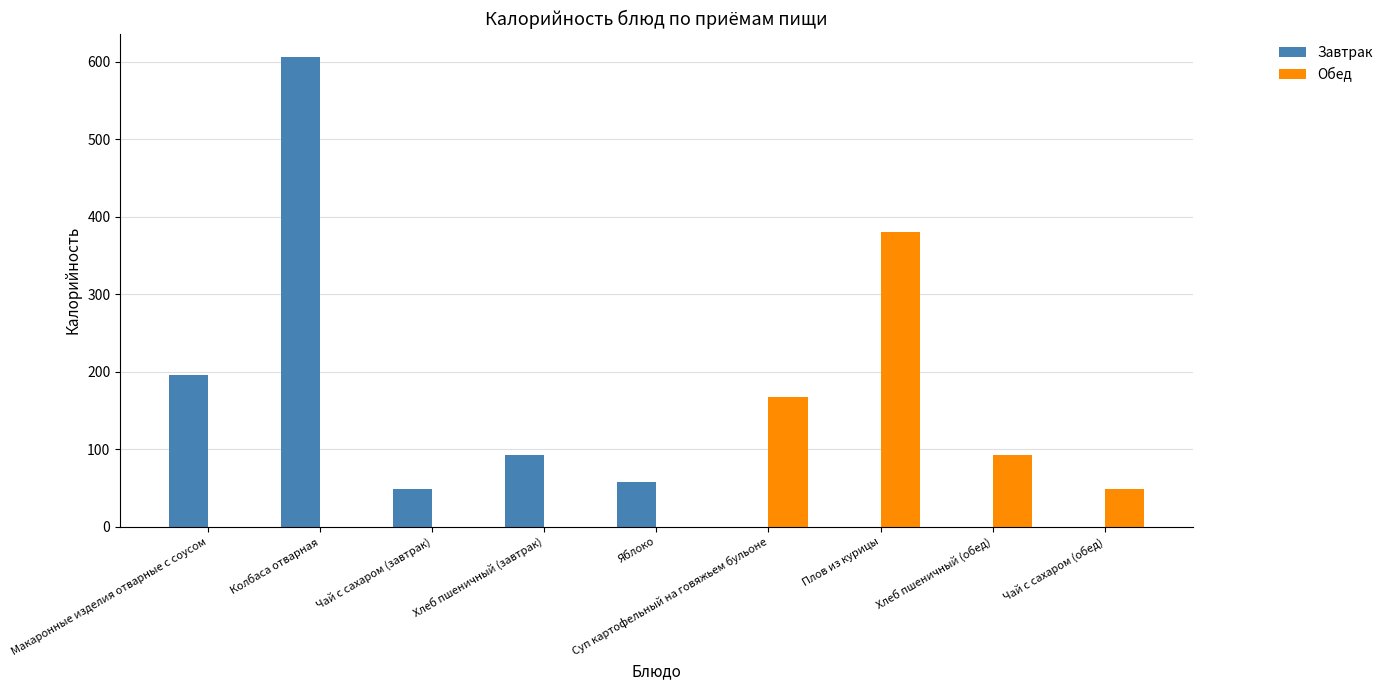

The value of Обед at Колбаса отварная is 263.4. True or false?

False